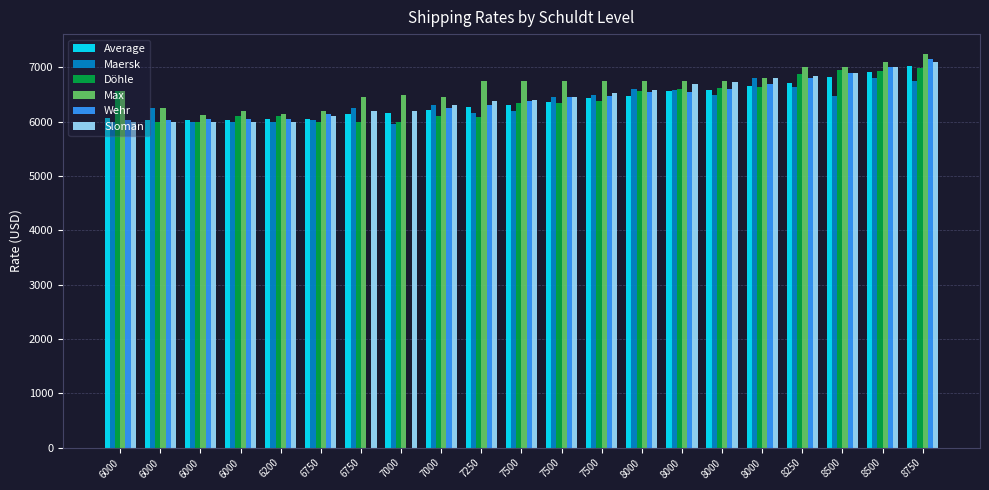

How many bars are there in total?

126